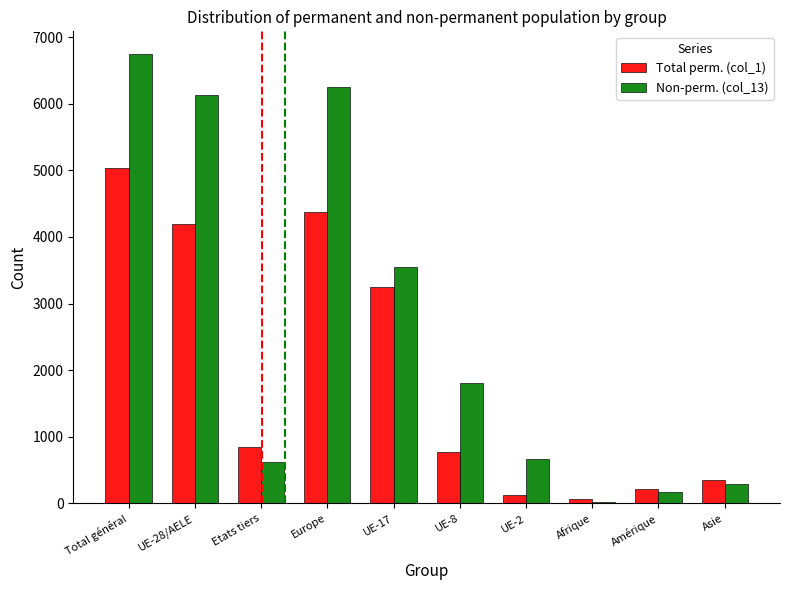

How many bars are there in each group?

2